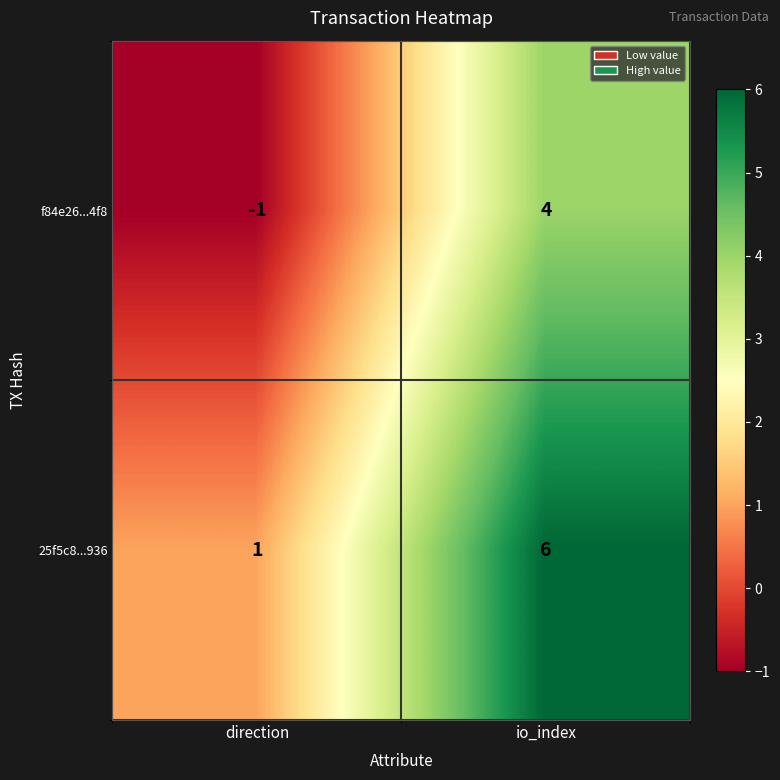

The value of f84e26...4f8 at io_index is 4. True or false?

True